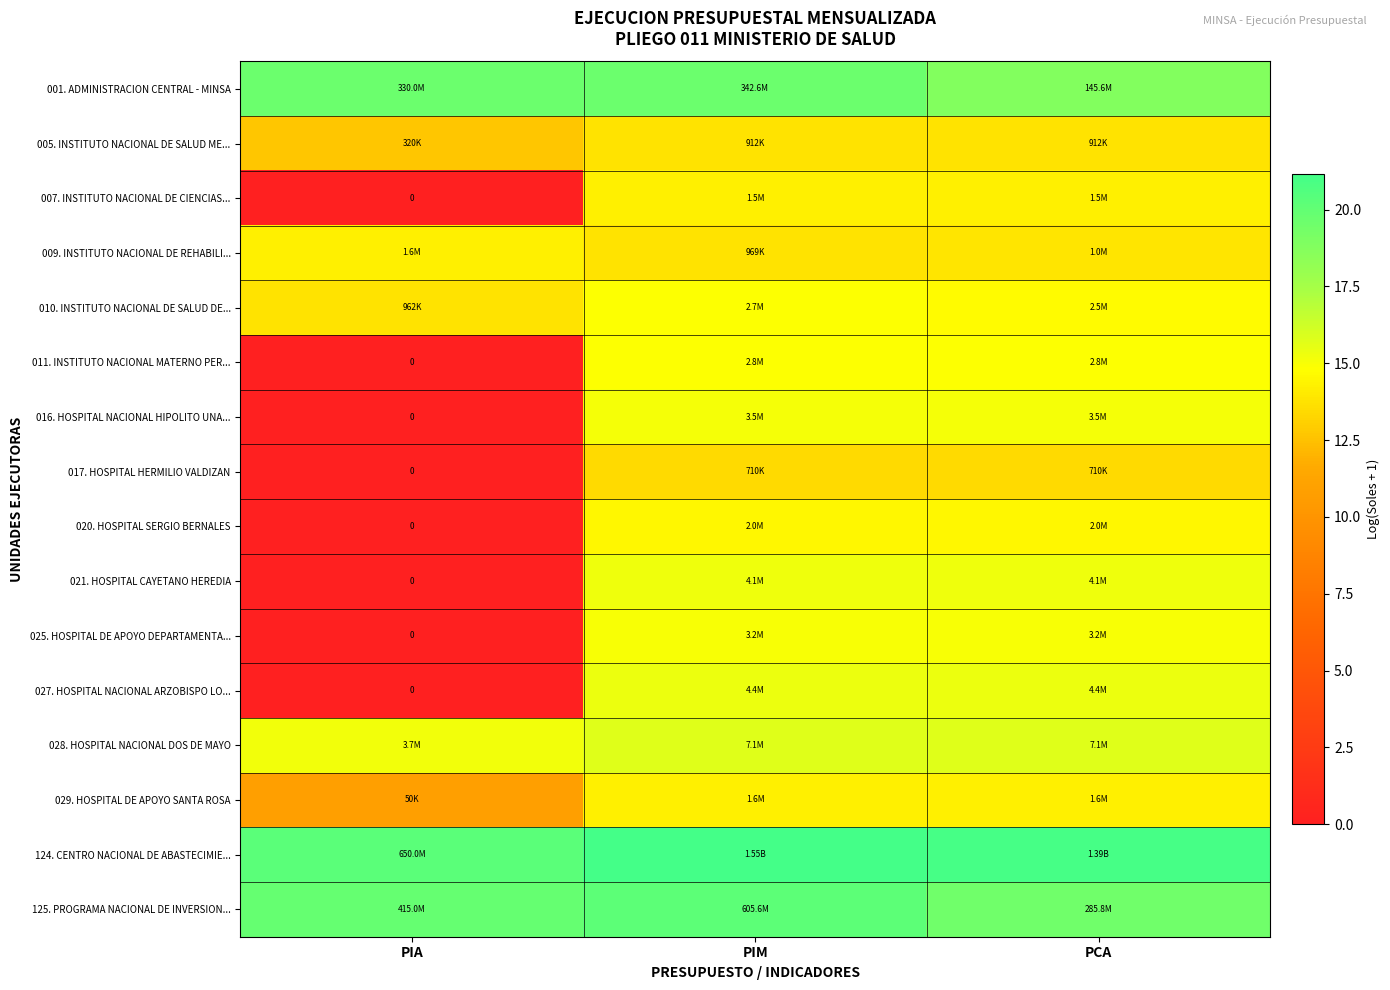

At which label is 124. CENTRO NACIONAL DE ABASTECIMIE... closest to 20?

PIA